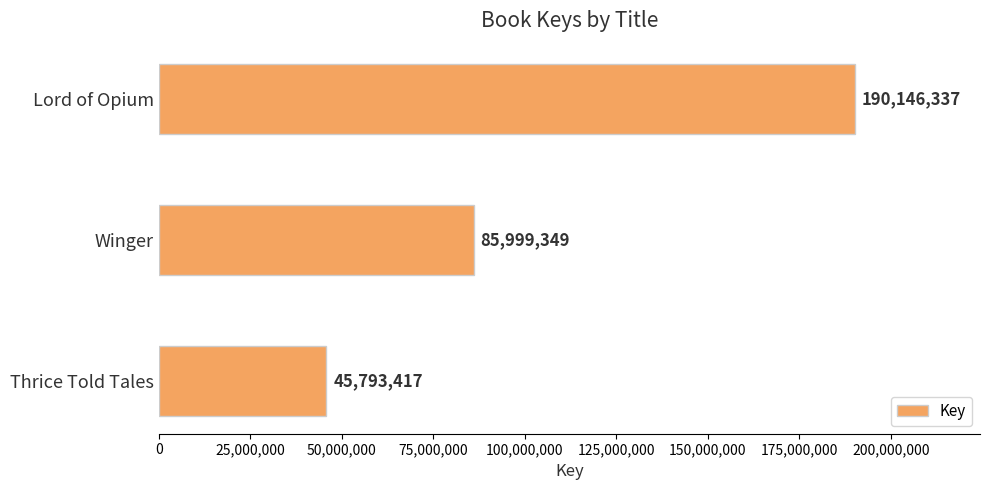

The value at Winger is 134564827. True or false?

False